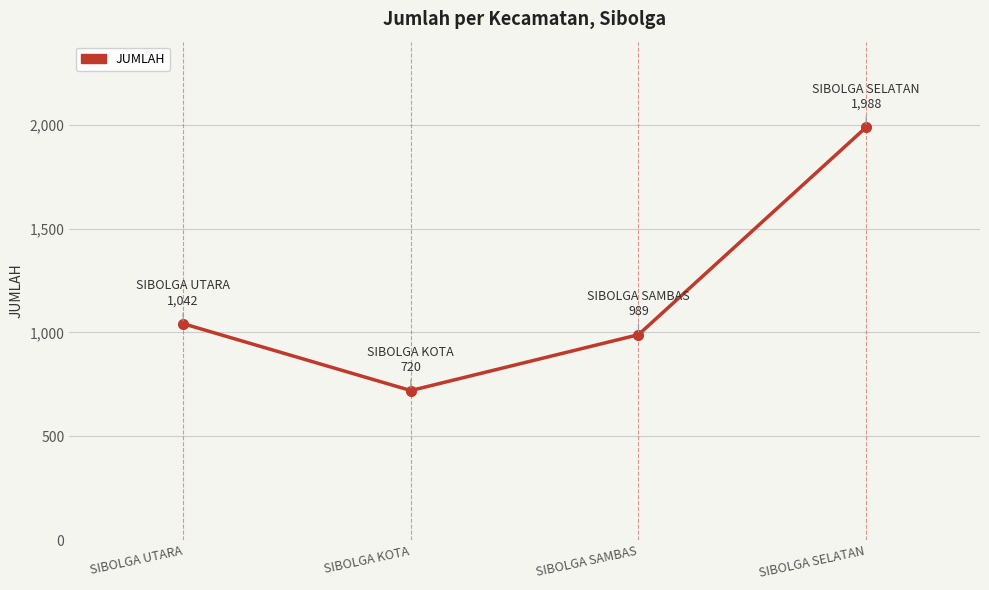

List the labels in order of value, smallest first.

SIBOLGA KOTA, SIBOLGA SAMBAS, SIBOLGA UTARA, SIBOLGA SELATAN